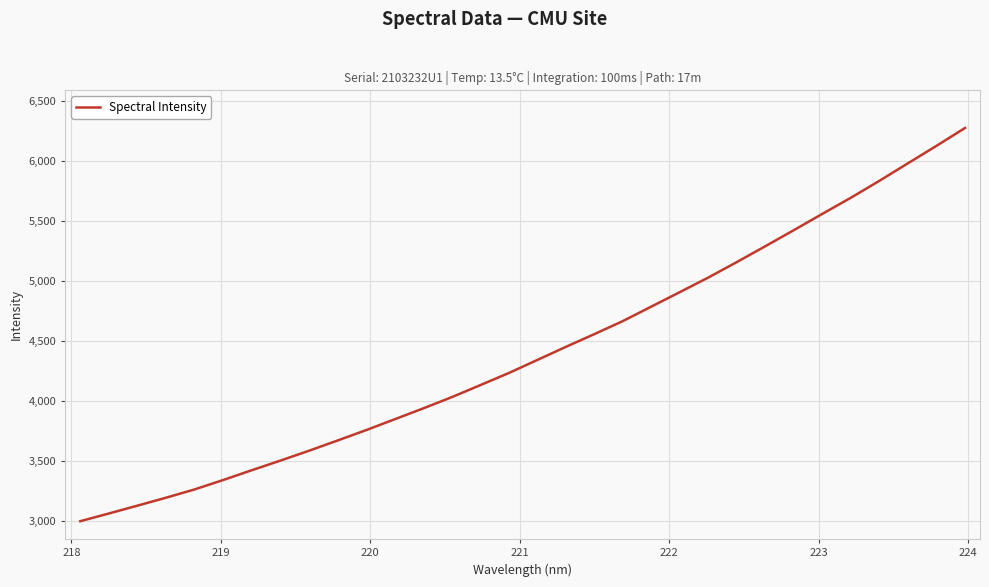

What is the maximum value shown in the chart?

6277.5